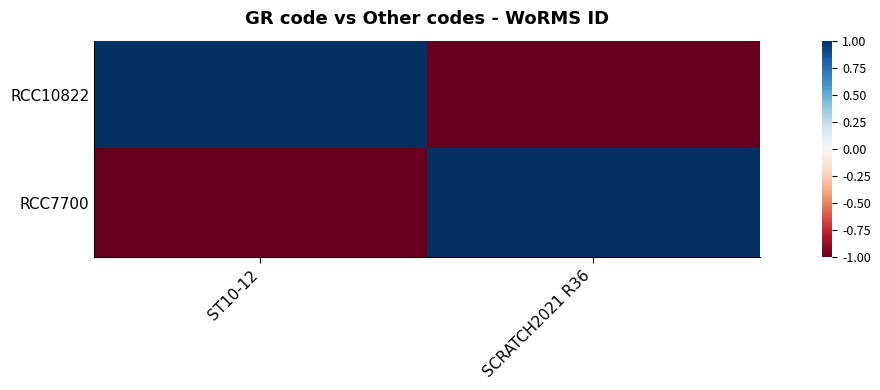

What is the greatest value displayed?

1